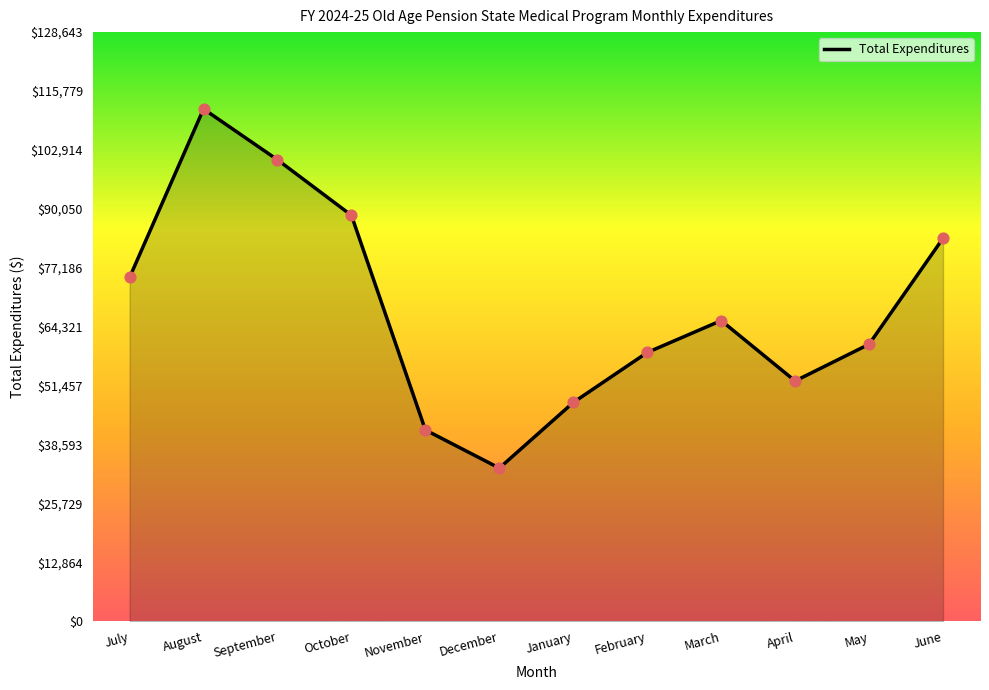

Between September and February, which is larger?

September